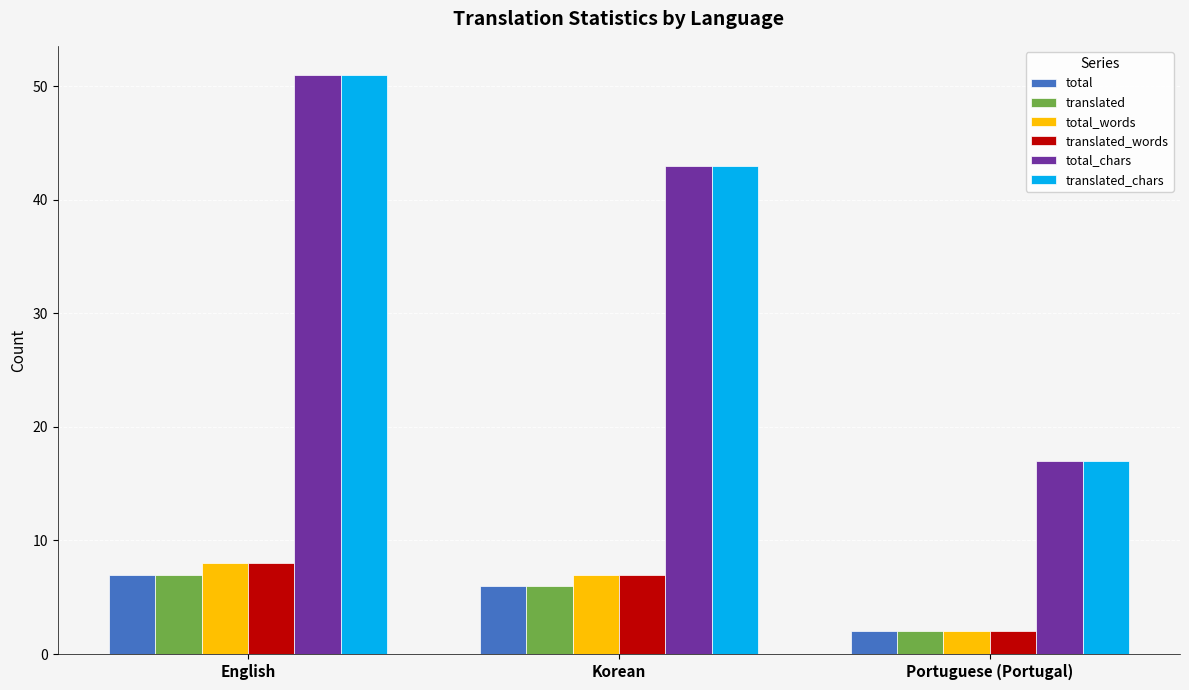

True or false: translated_chars has a value of 51 at English.

True